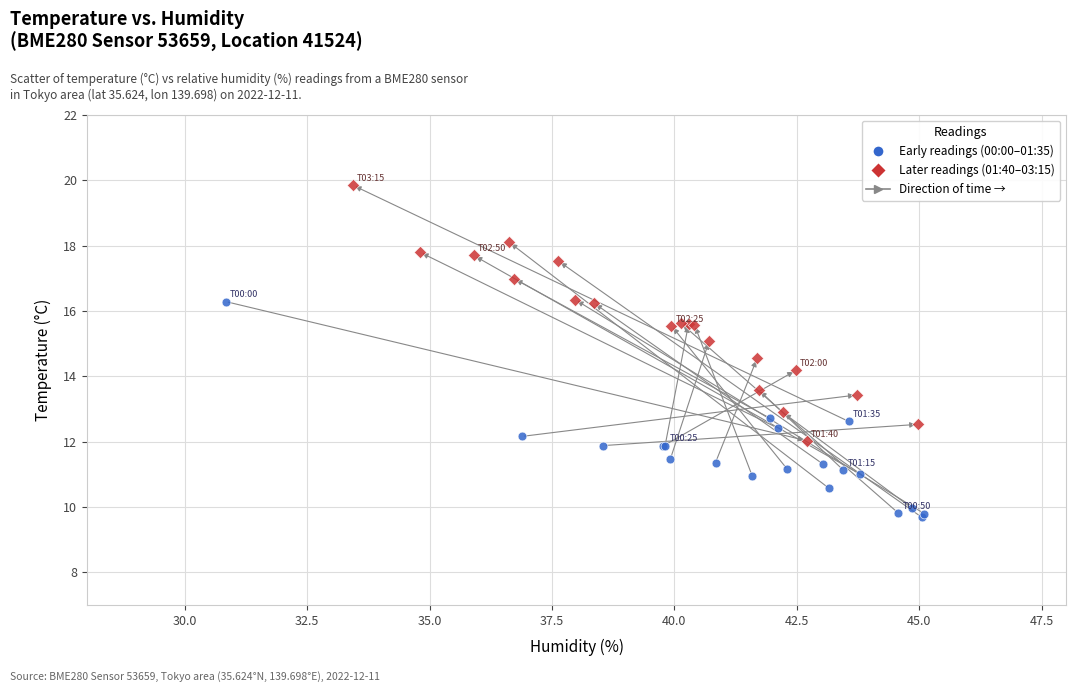

Which series reaches the minimum Y coordinate?

Early readings (00:00–01:35)